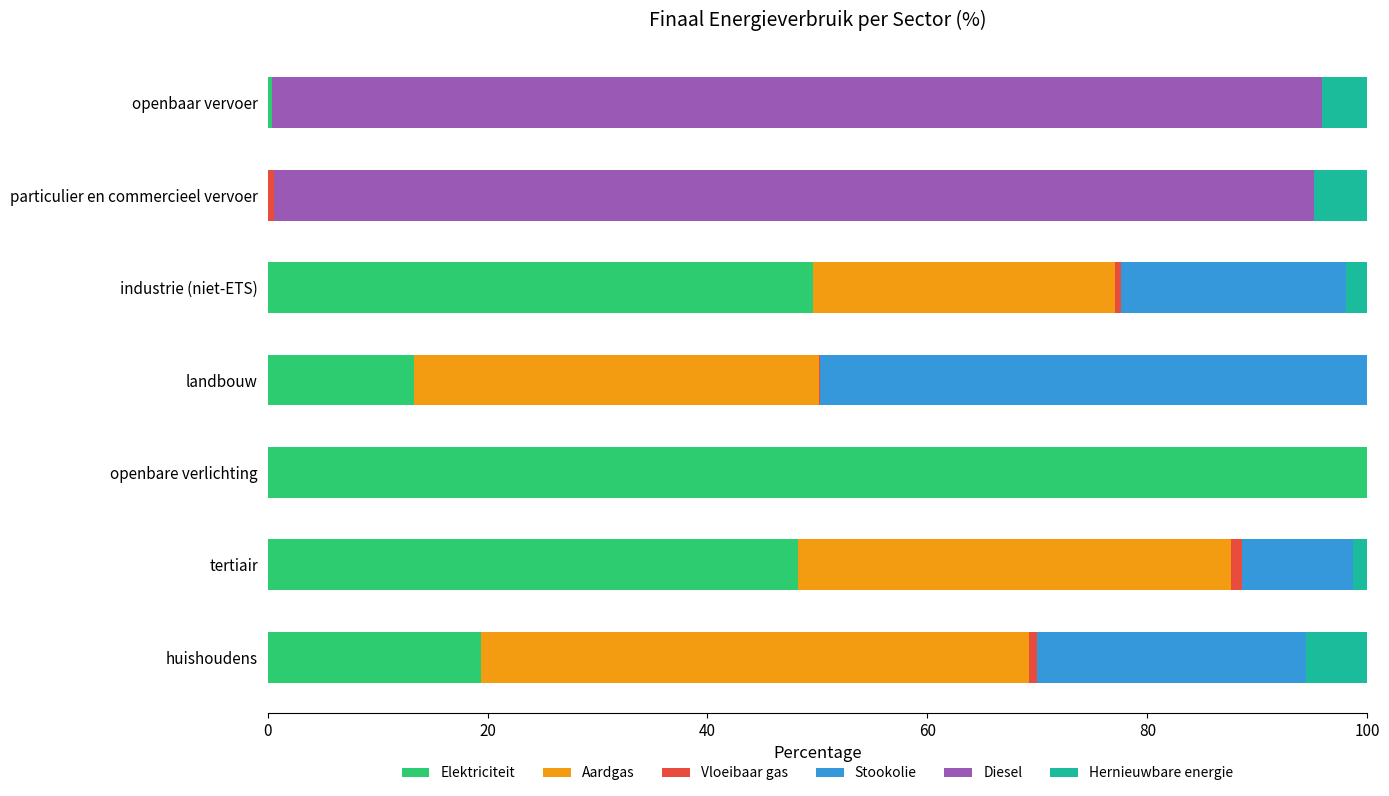

True or false: Elektriciteit has a value of 18.3 at landbouw.

False